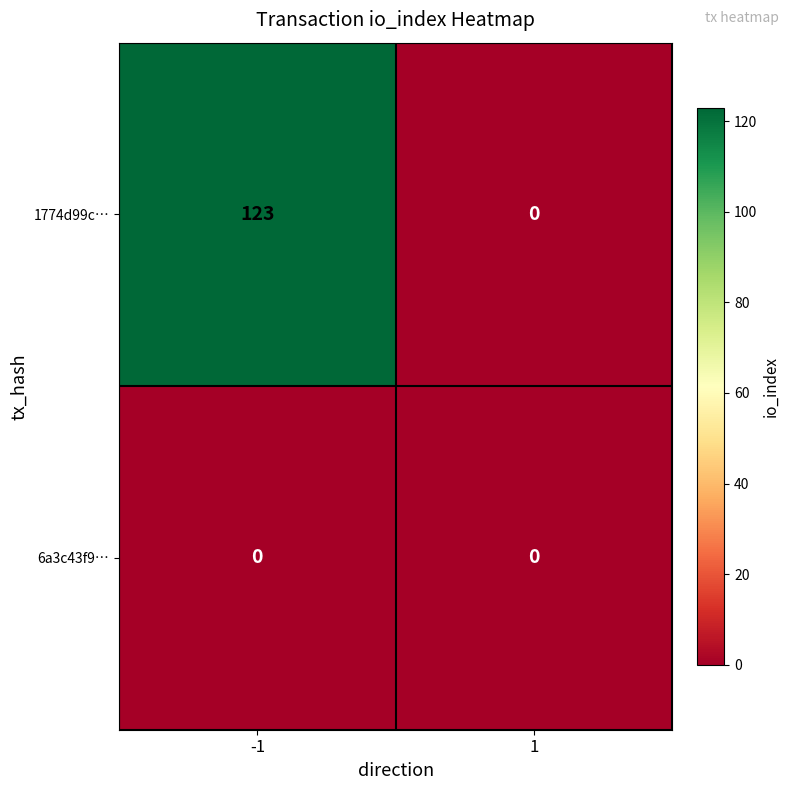

Reading left to right, list all the values displayed in this chart.

1774d99c…: -1=123	1=0
6a3c43f9…: -1=0	1=0